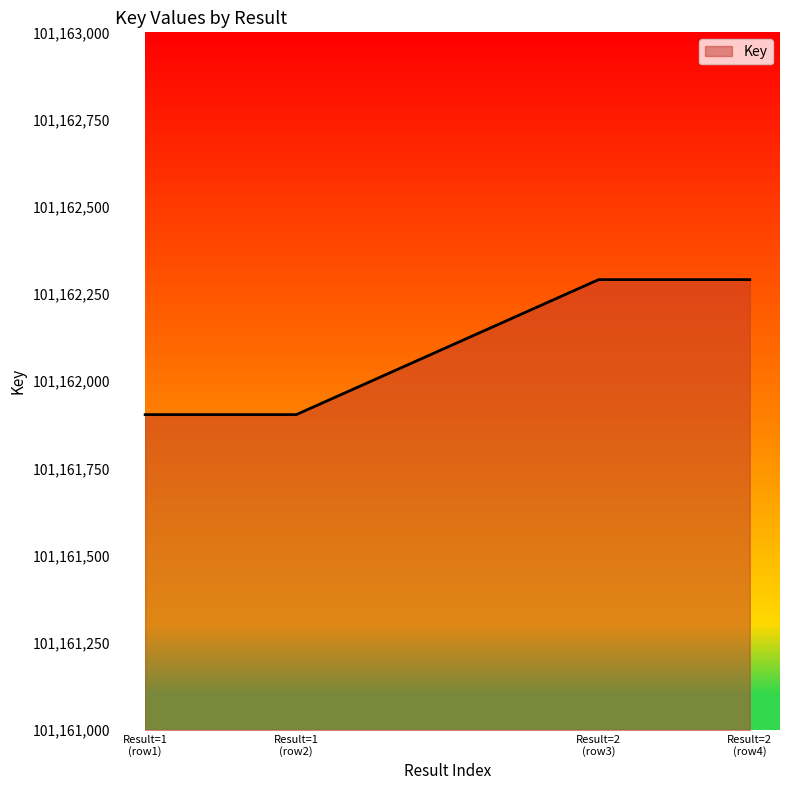

Reading left to right, what are all the values shown in this chart?

101161904	101161904	101162291	101162291